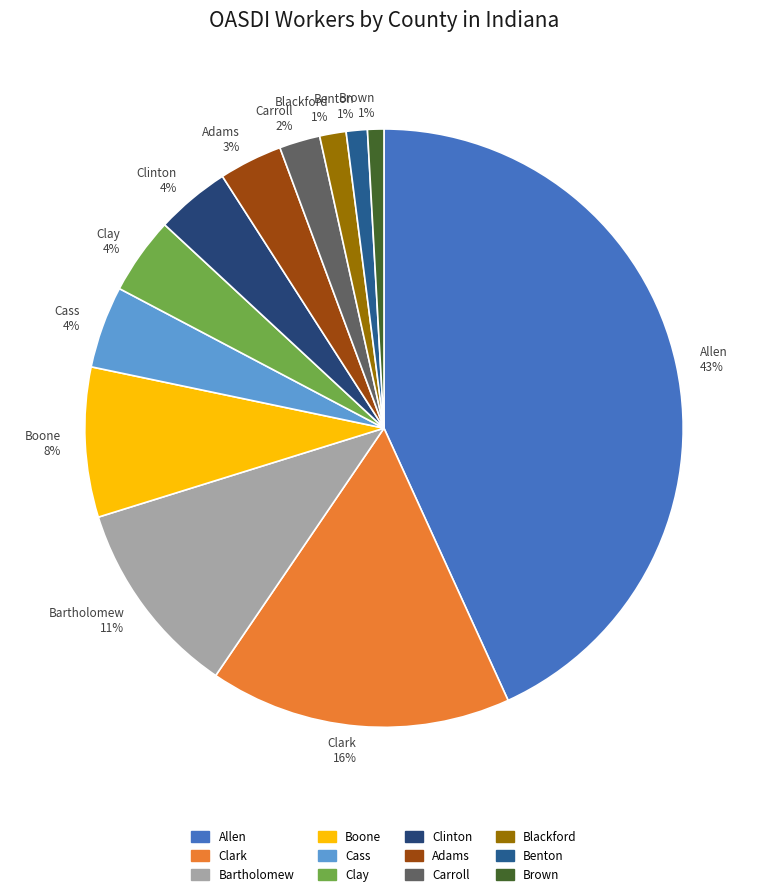

Is there any slice that represents more than half of the pie?

No